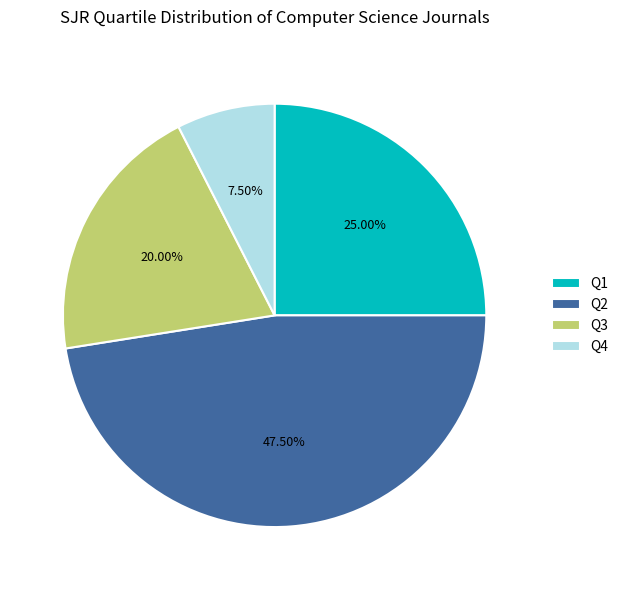

Is there any slice that represents more than half of the pie?

No